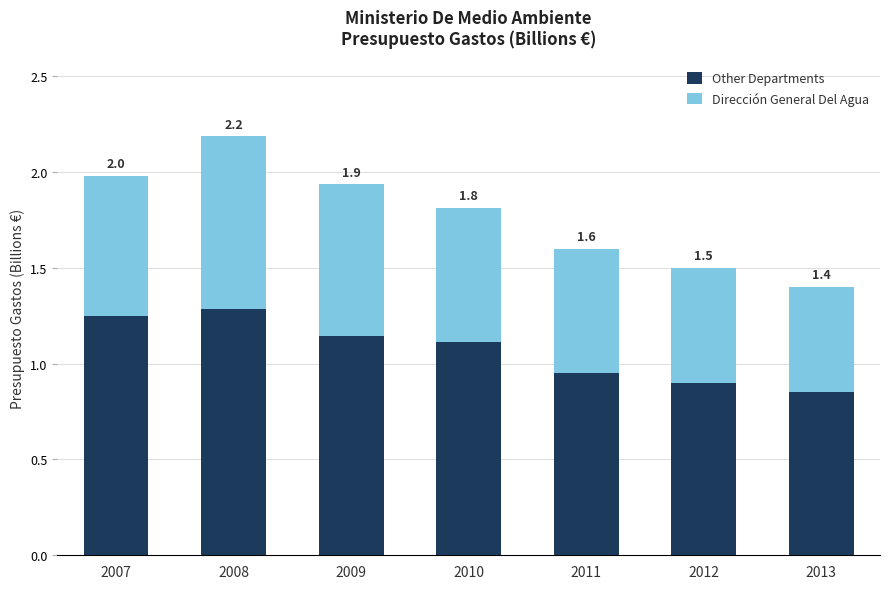

Is it true that Dirección General Del Agua equals 0.7 at 2007?

True